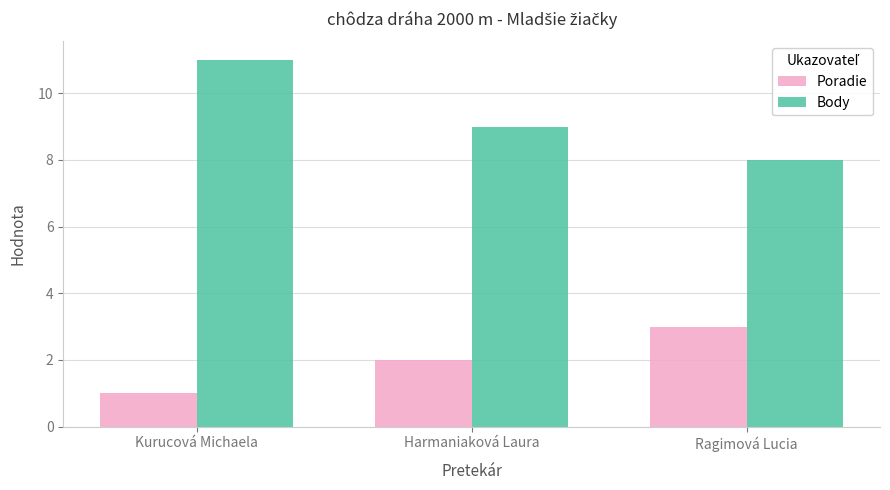

How many data points in Poradie are less than 2?

1